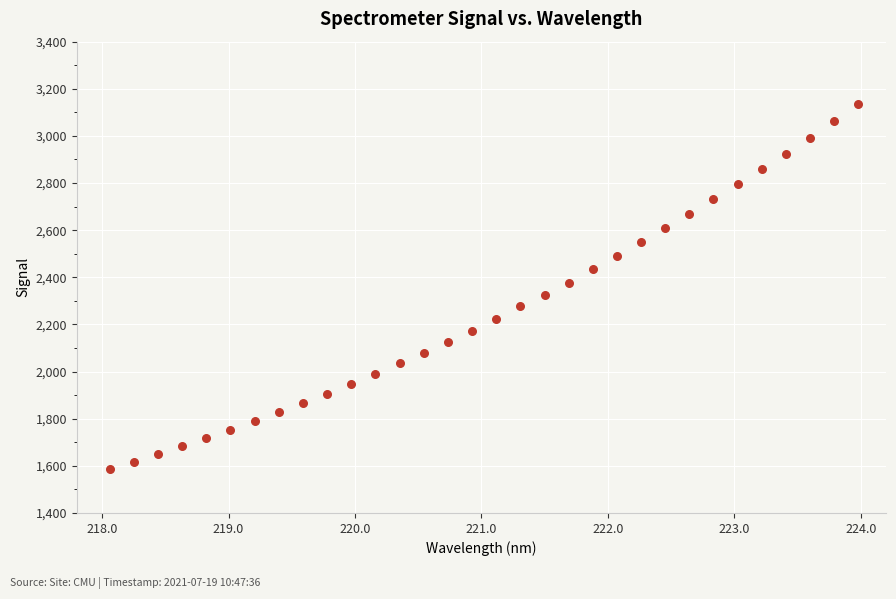

What is the range of Y values (max minus min)?

1546.1